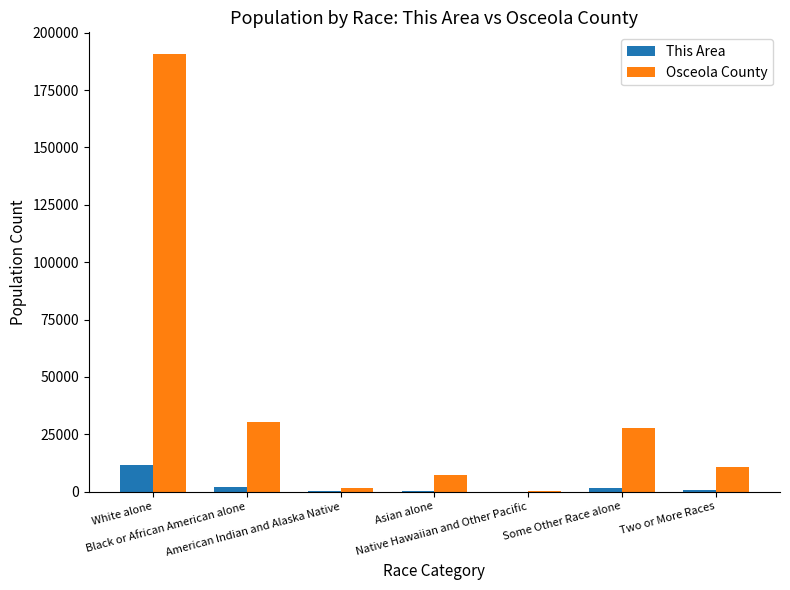

What is the maximum value for This Area?

11500